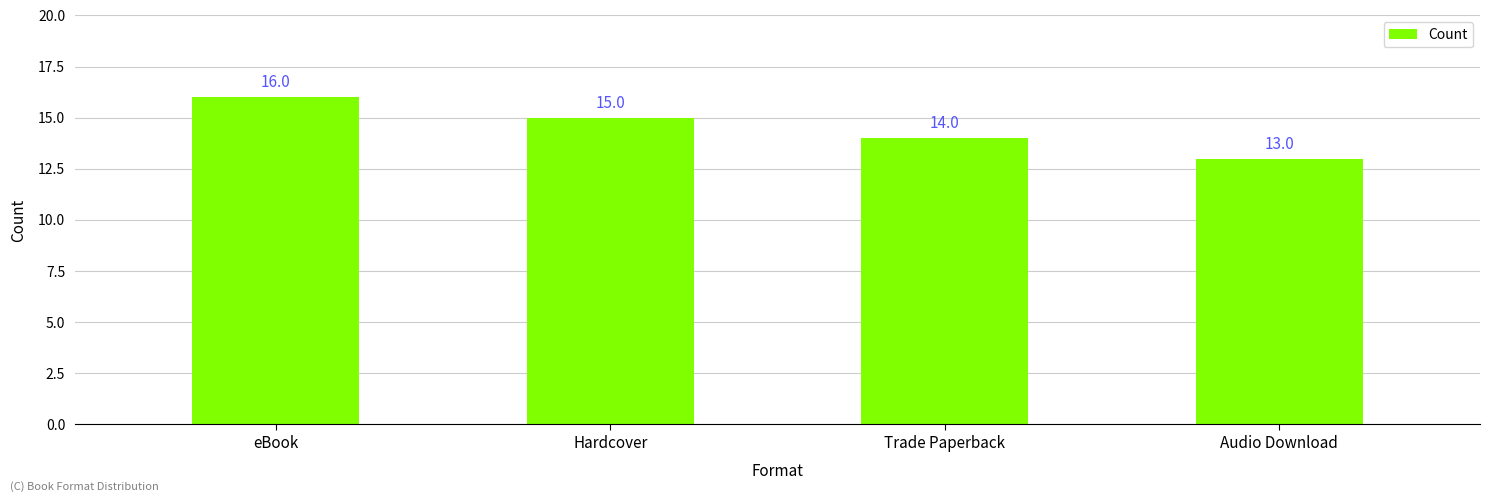

Is it true that the value at eBook is 7?

False